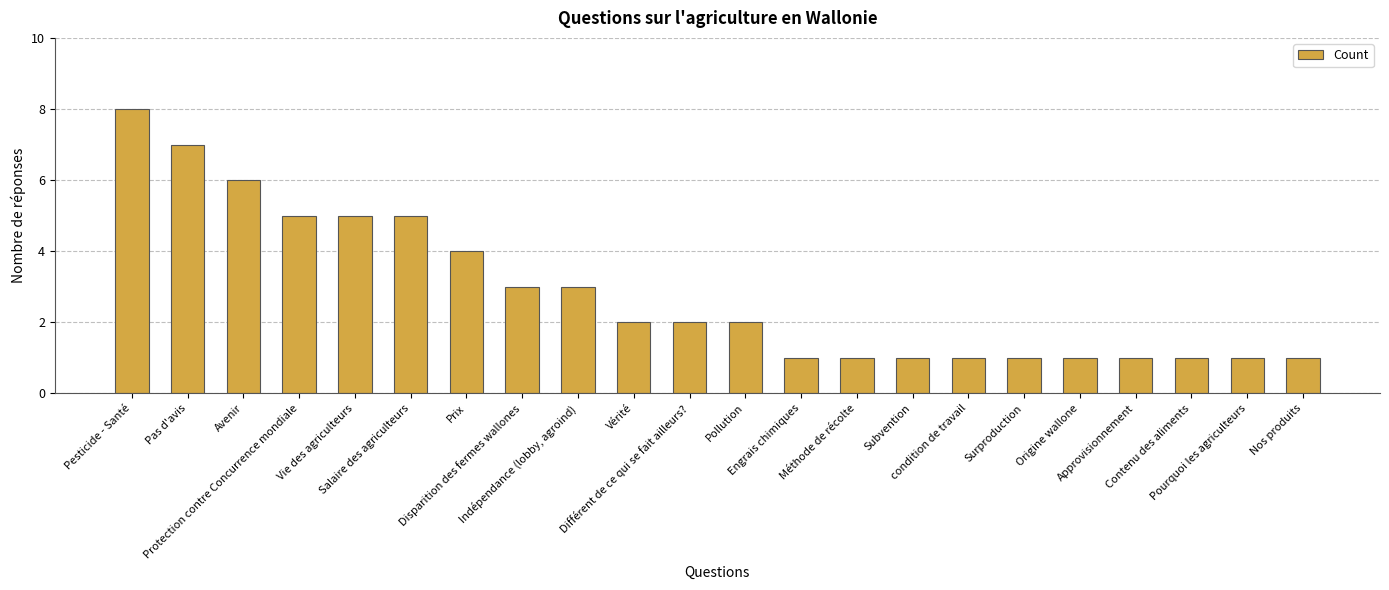

At which label does the data first exceed 2?

Pesticide - Santé